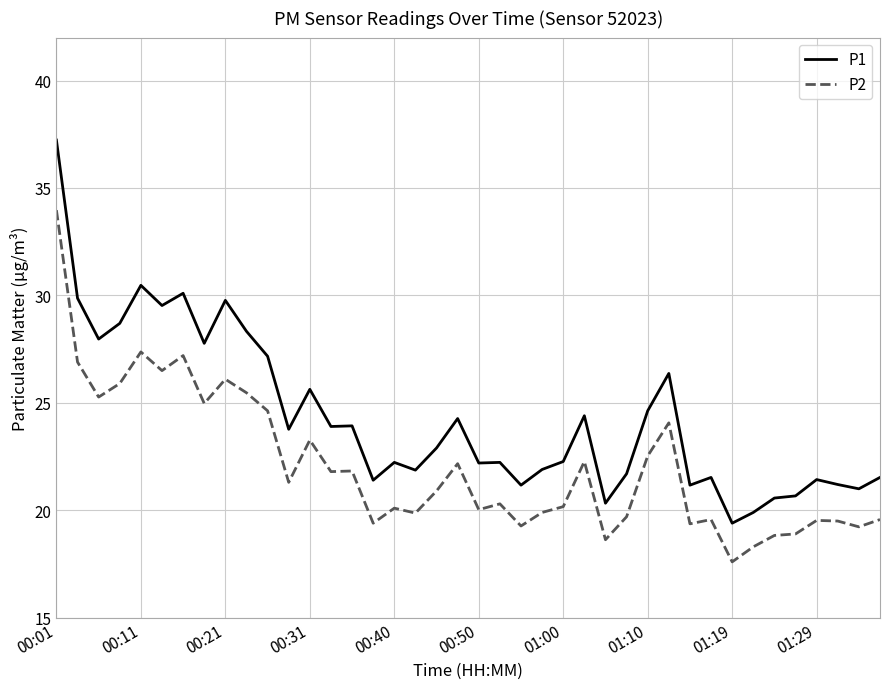

Which series has the largest total across all categories?

P1